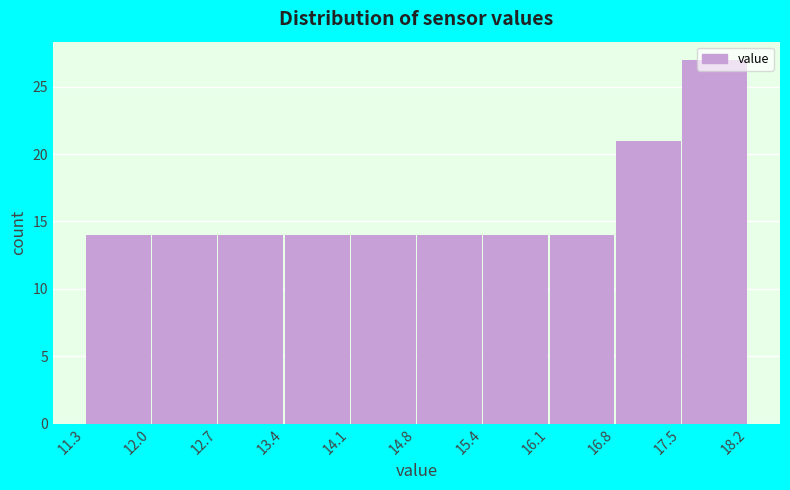

What is the height of the bar covering 12.0 to 12.7 on the x-axis? The values are not printed on the chart, so give them approximately, as read against the axis.

14